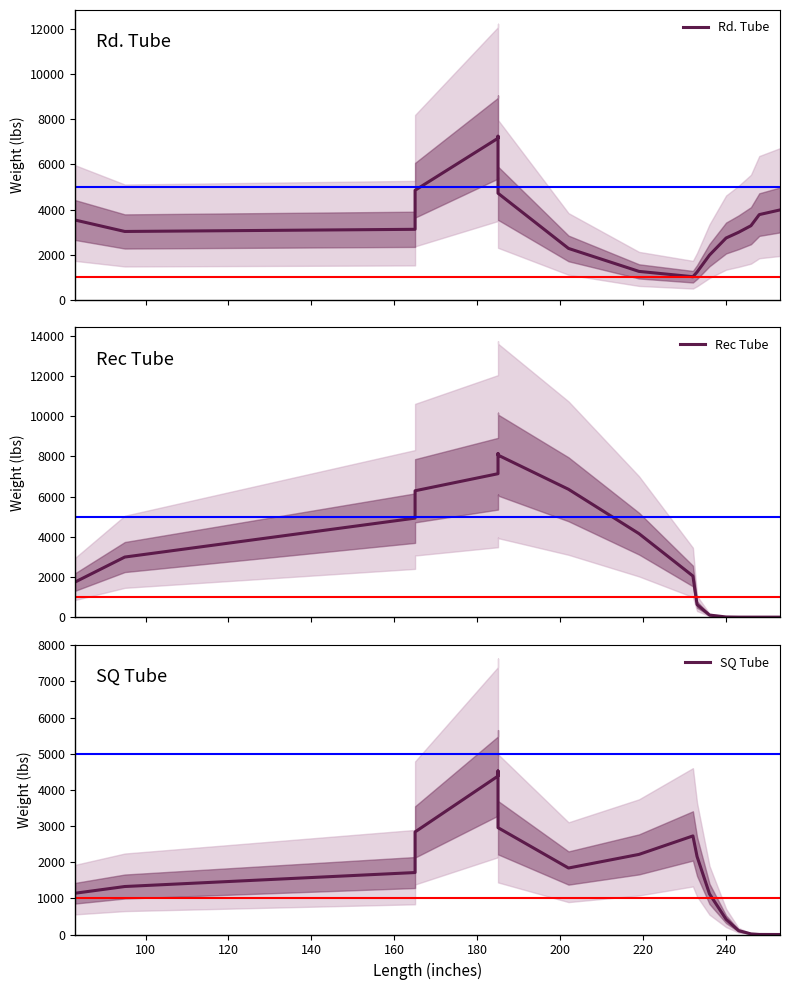

How many categories are shown in the chart?

17